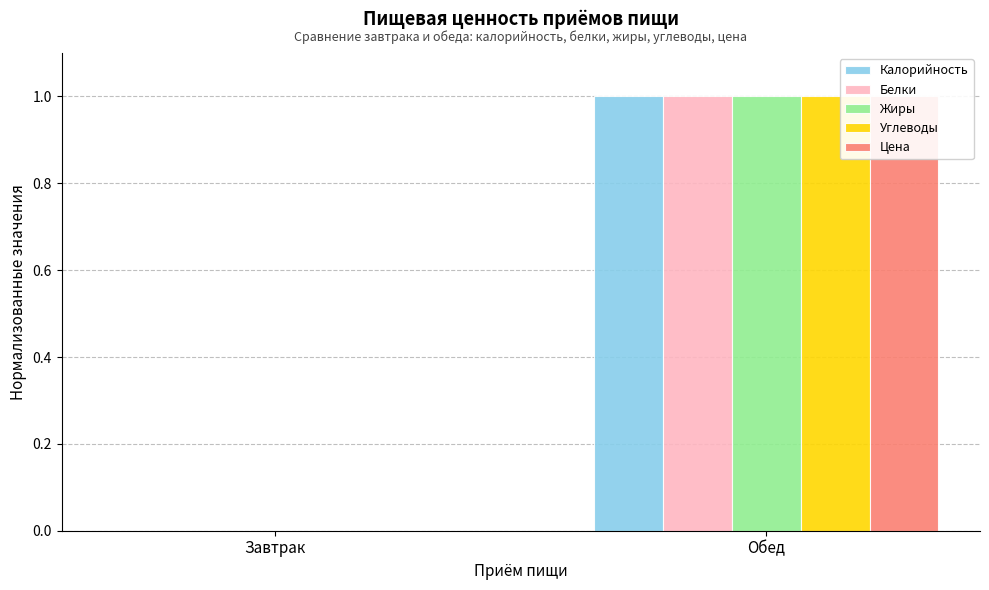

What is the label of the 2nd bar from the left?

Обед